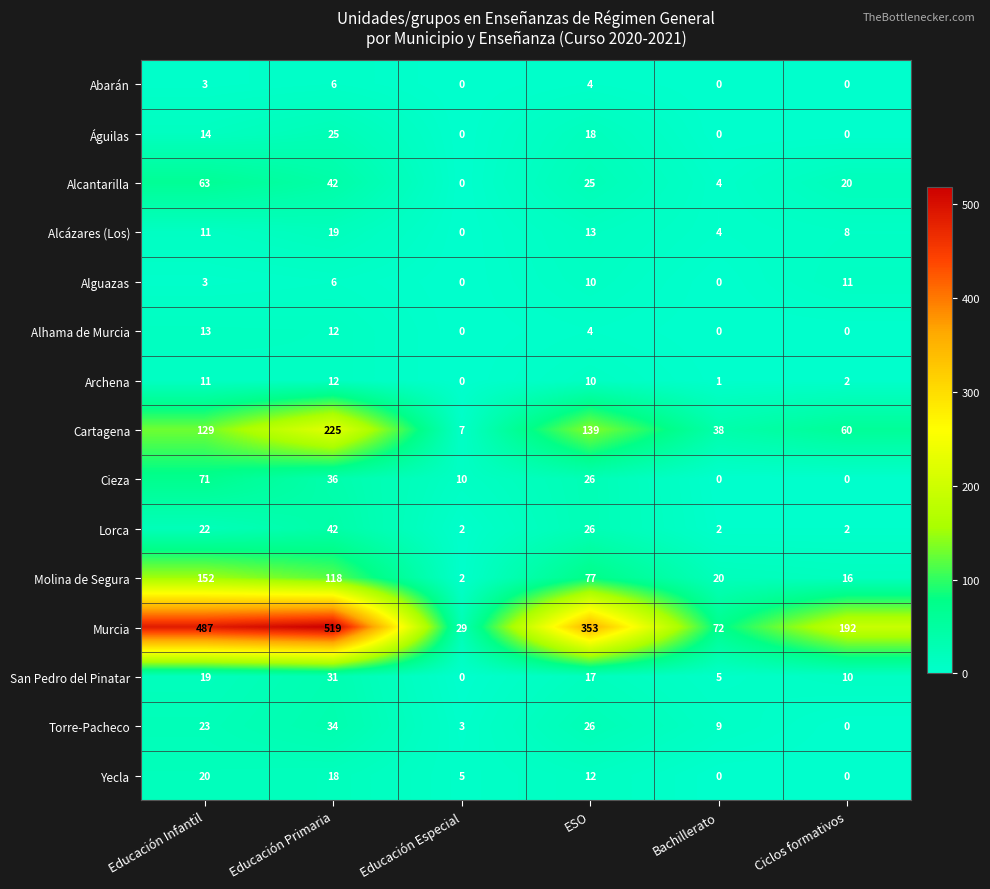

Is the value of Alcantarilla at Educación Primaria greater than the value of Yecla at Bachillerato?

Yes